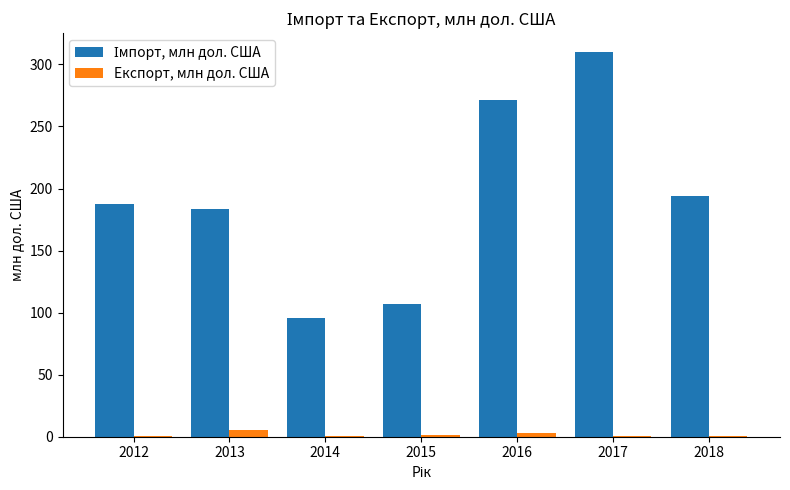

At which category is the sum across all series the highest?

2017